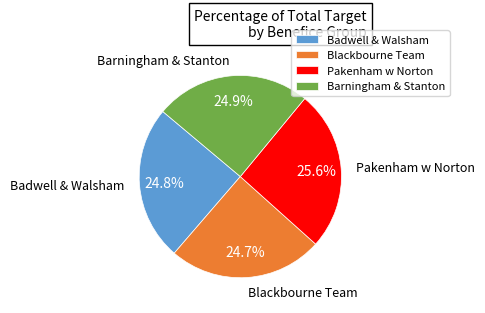

Which category has the biggest portion of the pie?

Pakenham w Norton